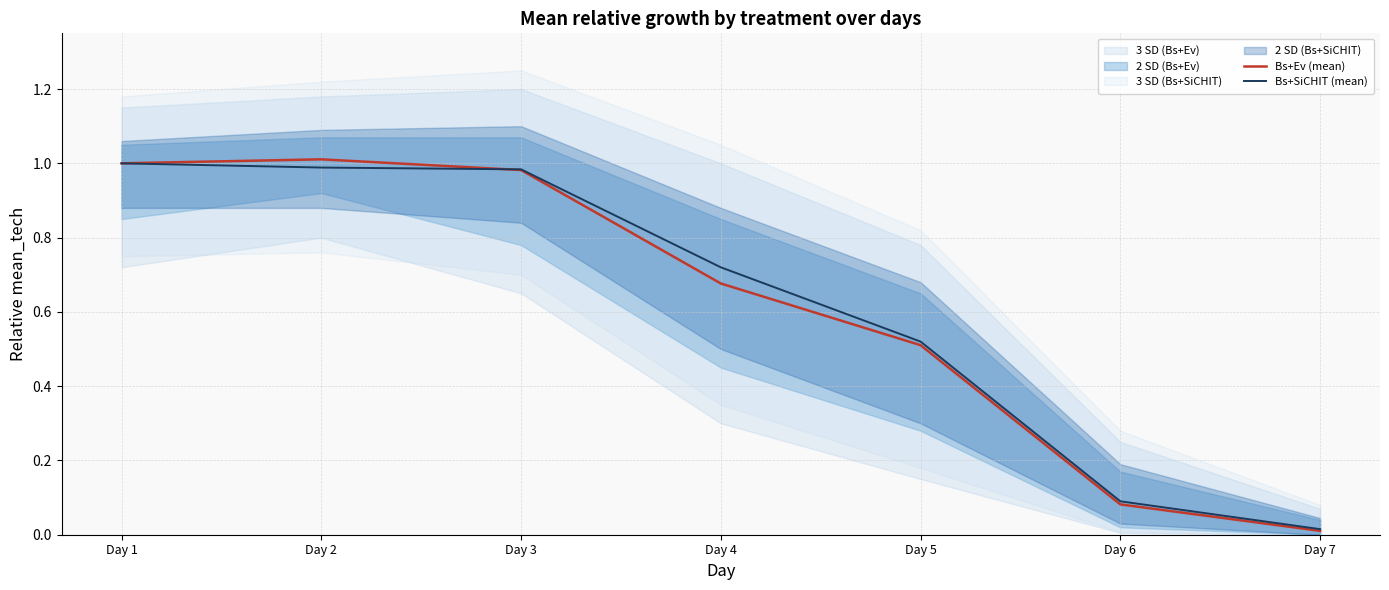

In Bs+Ev (mean), how many points are higher than both neighbors (excluding endpoints)?

1